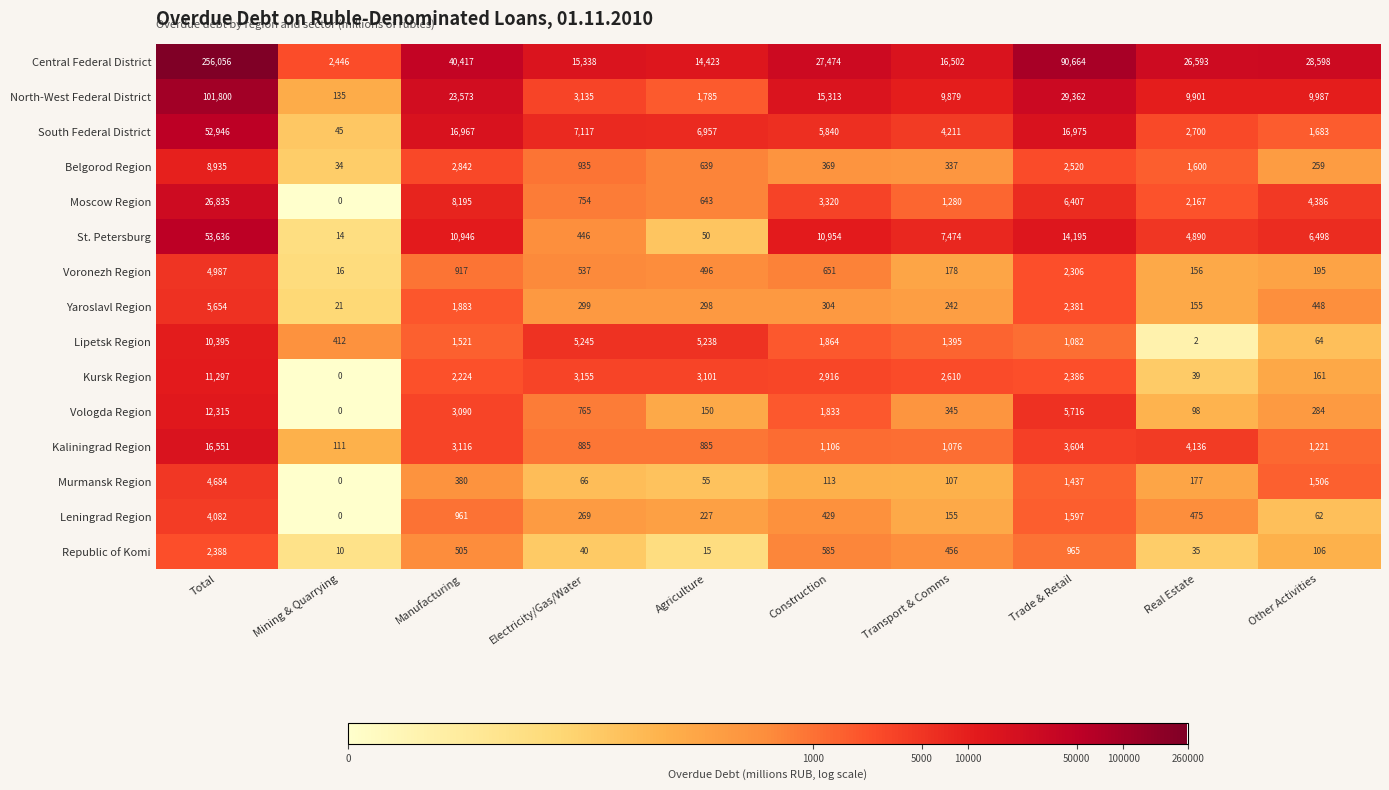

At Other Activities, list the series in order from largest to smallest.

Central Federal District, North-West Federal District, St. Petersburg, Moscow Region, South Federal District, Murmansk Region, Kaliningrad Region, Yaroslavl Region, Vologda Region, Belgorod Region, Voronezh Region, Kursk Region, Republic of Komi, Lipetsk Region, Leningrad Region